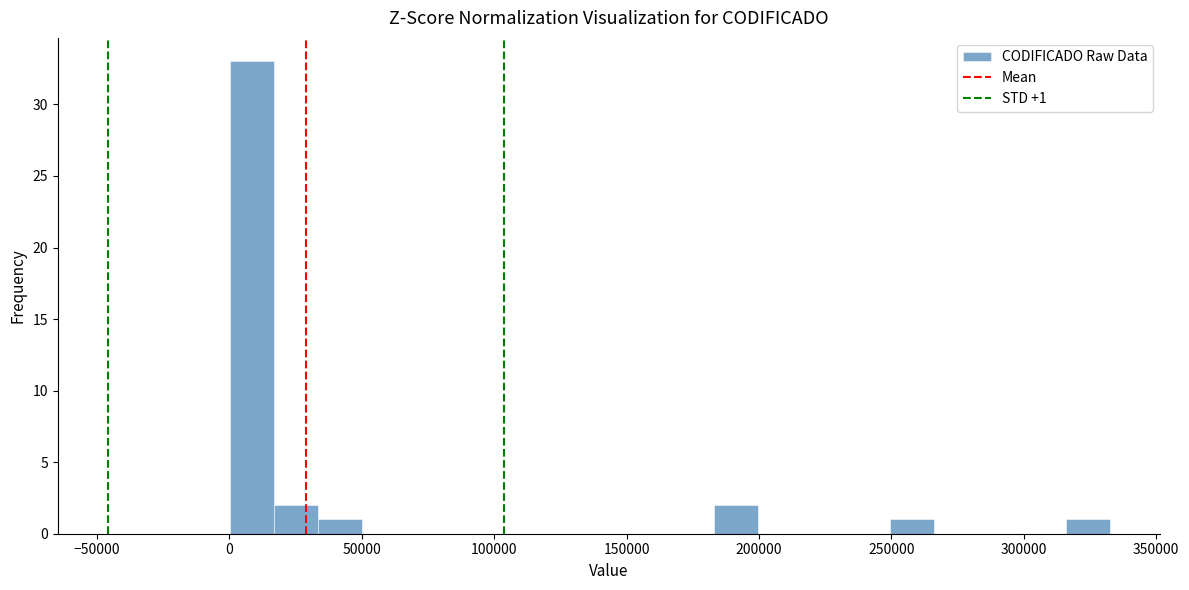

Read against the x-axis, roughly where is the centre of the tallest bar?

10000